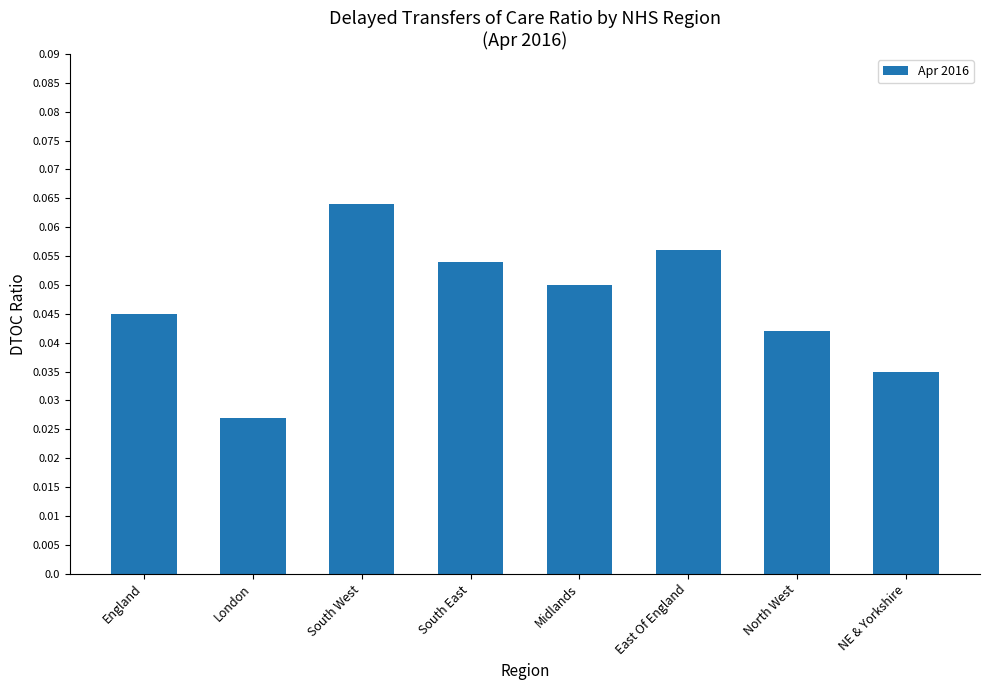

What is the sum of all values?

0.4